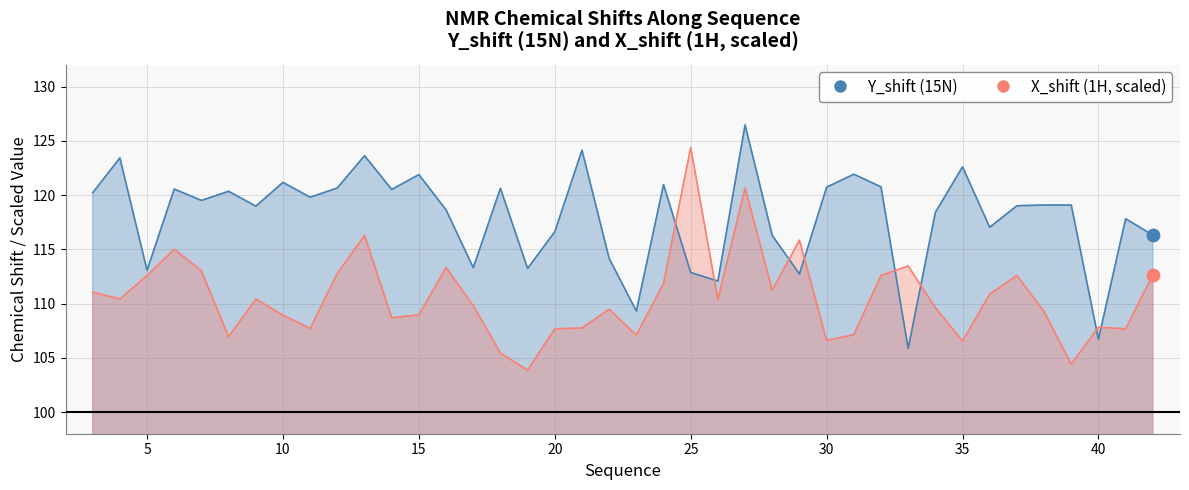

Which series has the largest total across all categories?

Y_shift